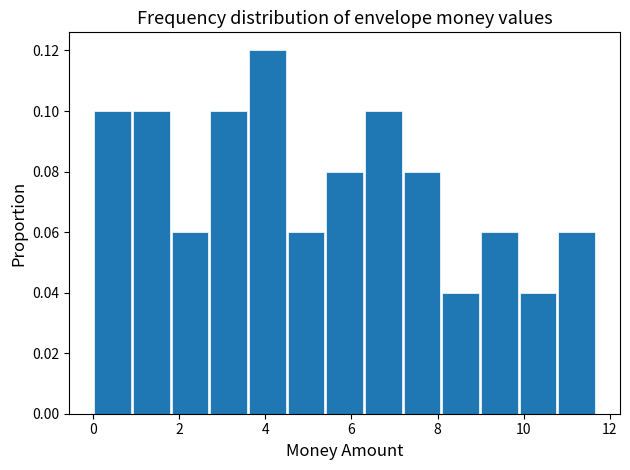

Over which range of the x-axis is the bar tallest?

3.6 to 4.6